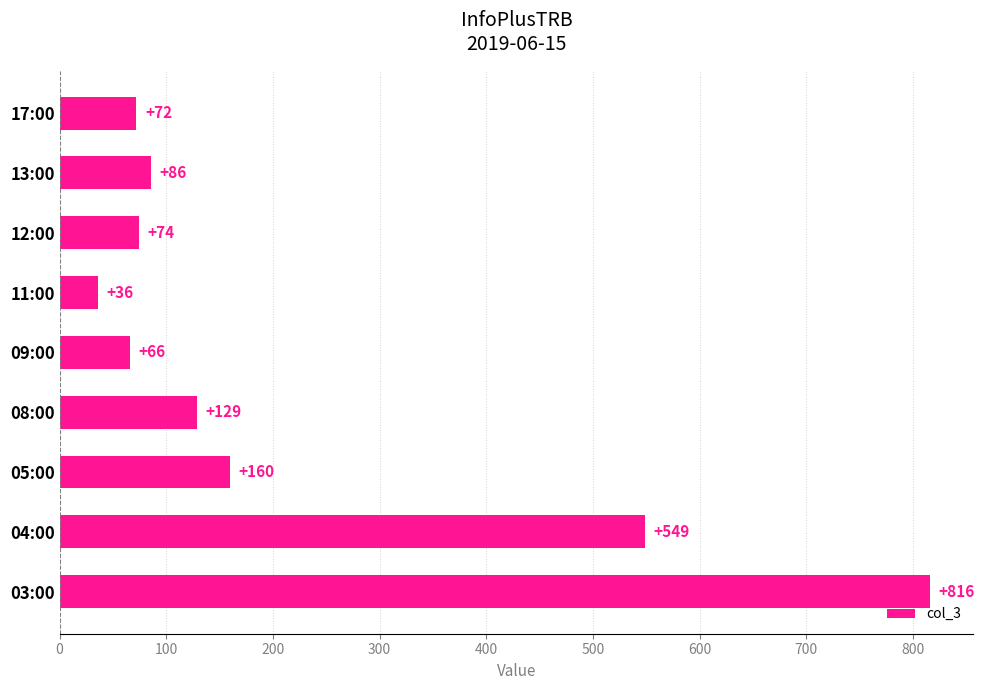

The value at 09:00 is 31. True or false?

False